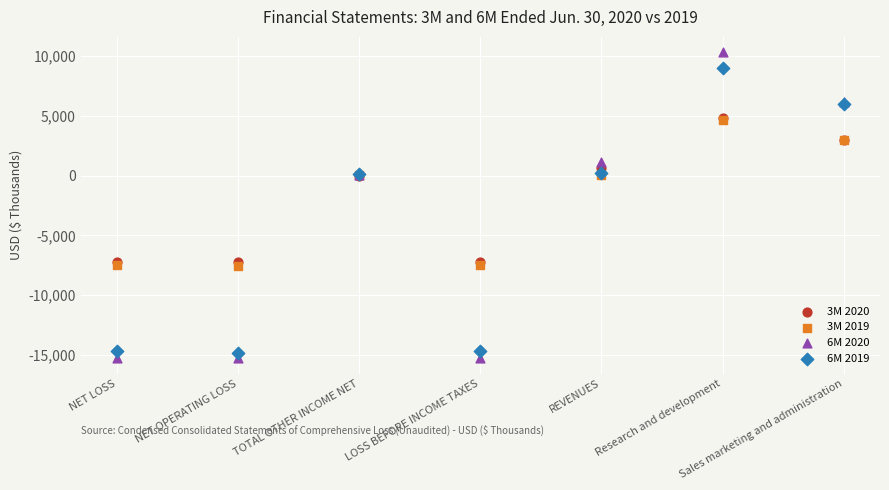

Which series reaches the minimum Y coordinate?

6M 2020